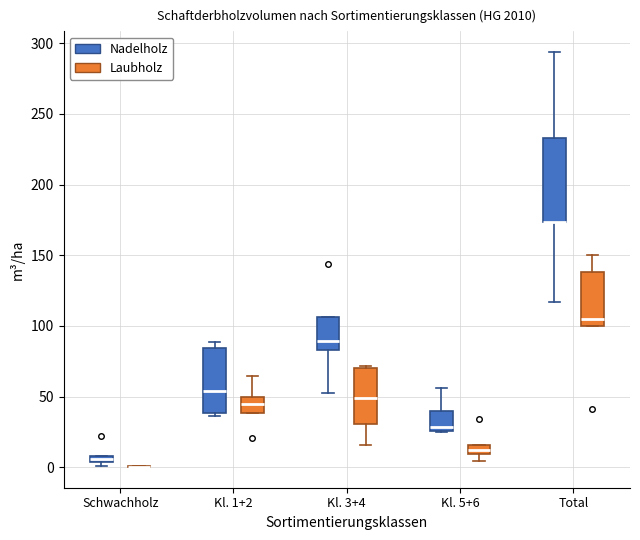

Where is the lower edge of the box for Schwachholz (Nadelholz) on the y-axis? The values are not printed on the chart, so give them approximately, as read against the axis.

5